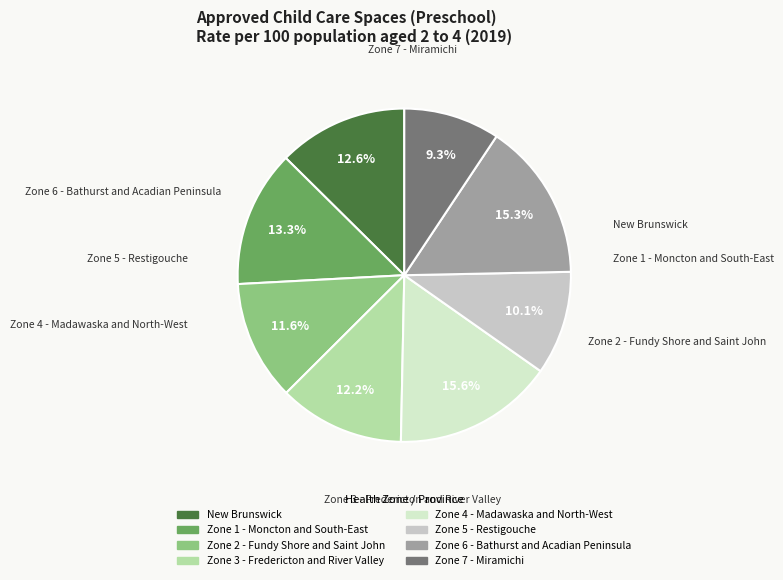

What is the smallest slice in the pie chart?

Zone 7 - Miramichi